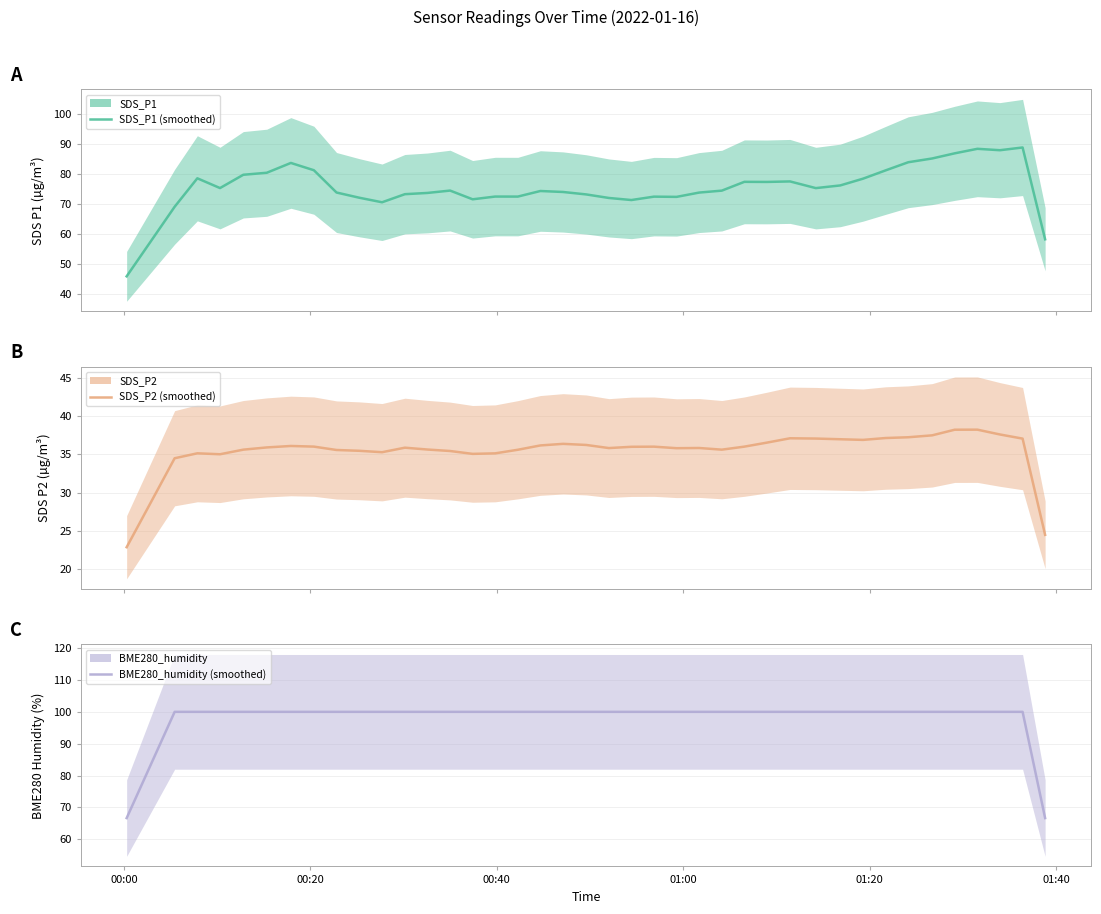

List the series in order of their overall mean, highest first.

BME280_humidity (mean), SDS_P1 (mean), SDS_P2 (mean)